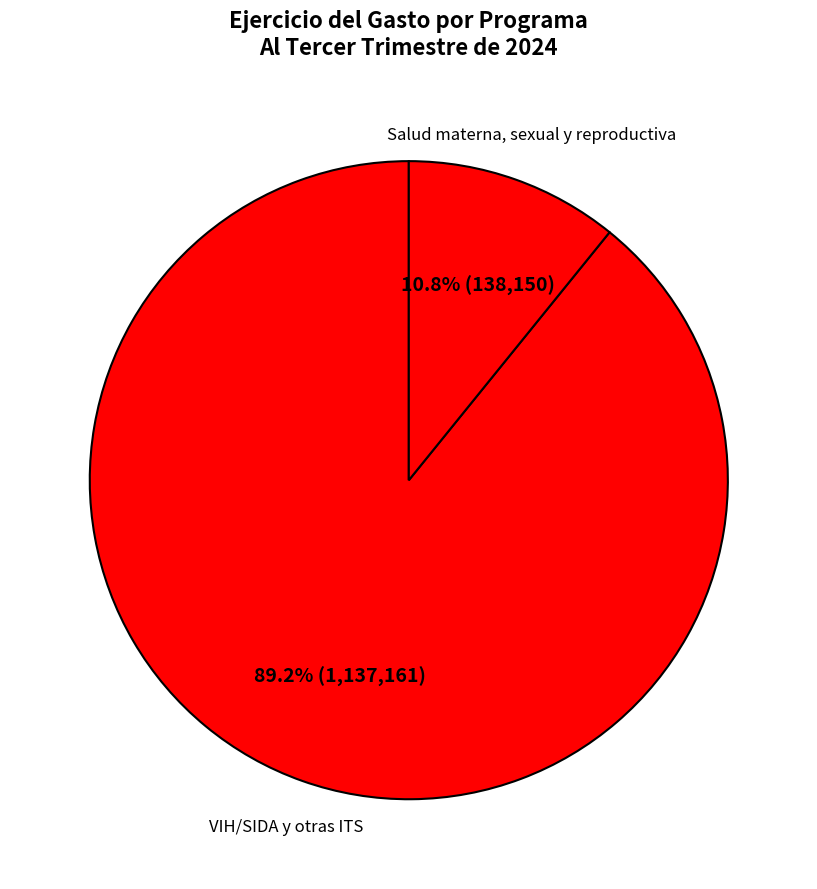

How many slices are in this pie chart?

2